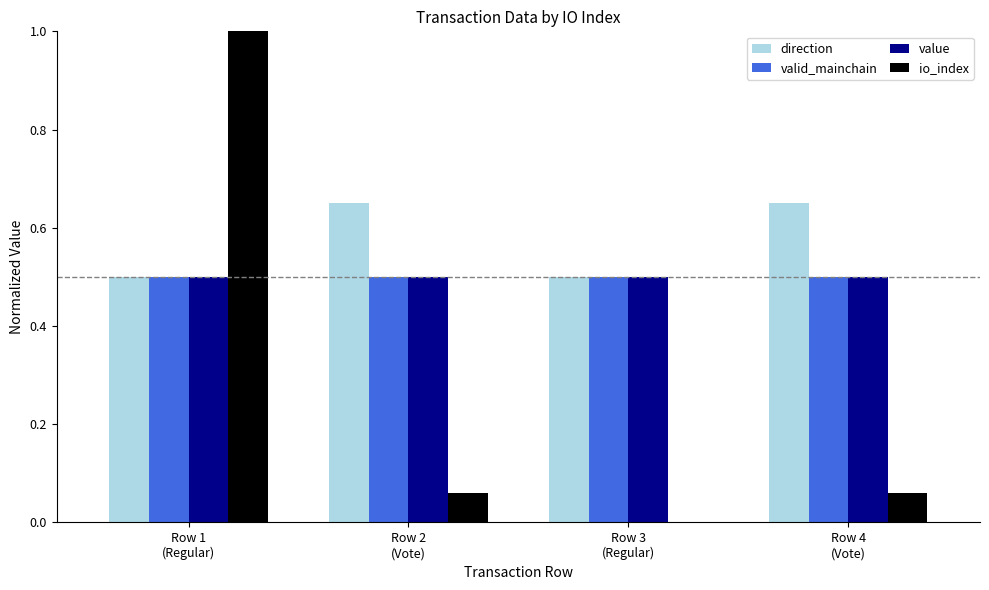

What is the sum of all value values?

2.0